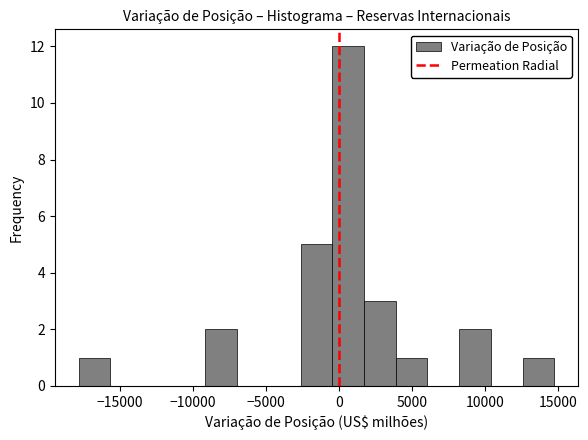

Over which range of the x-axis is the bar tallest?

-500 to 1500